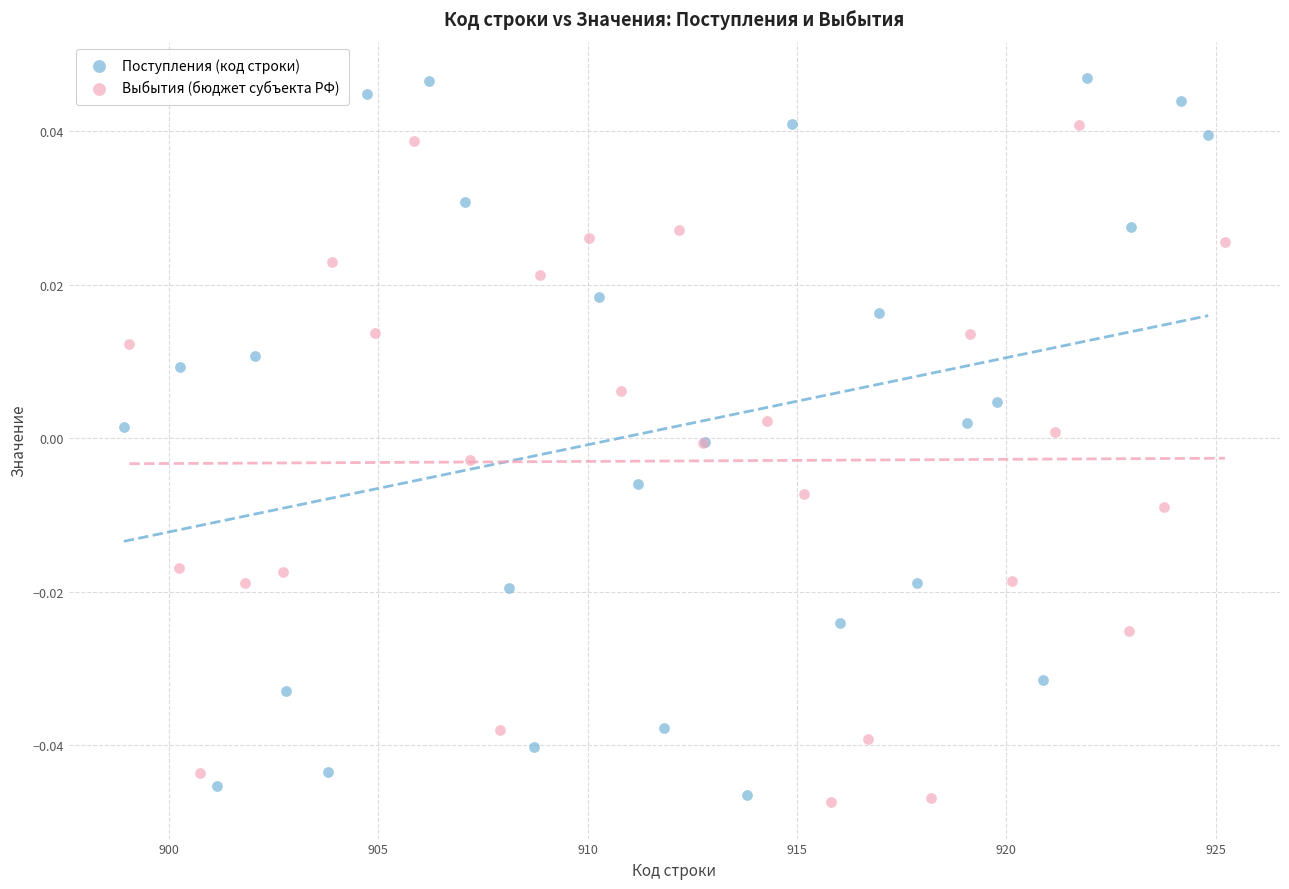

Which series has the widest spread of Y values?

Поступления (код строки)